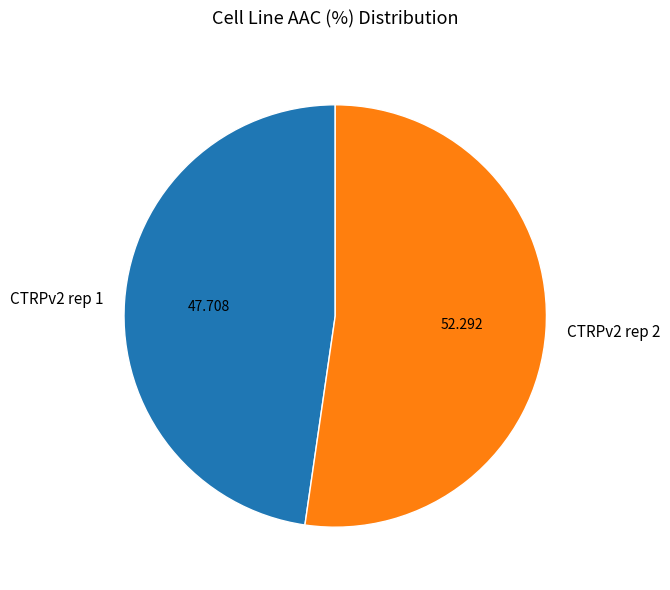

Is the sum of CTRPv2 rep 1 and CTRPv2 rep 2 greater than half?

Yes